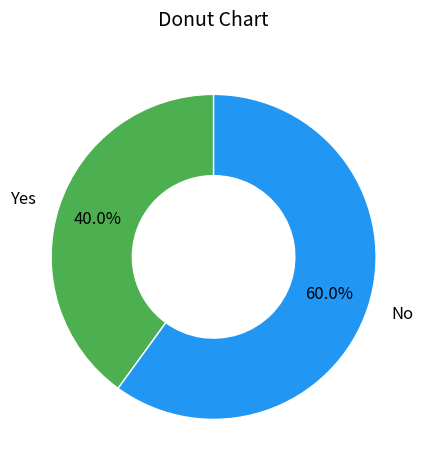

What is the smallest slice in the pie chart?

Yes